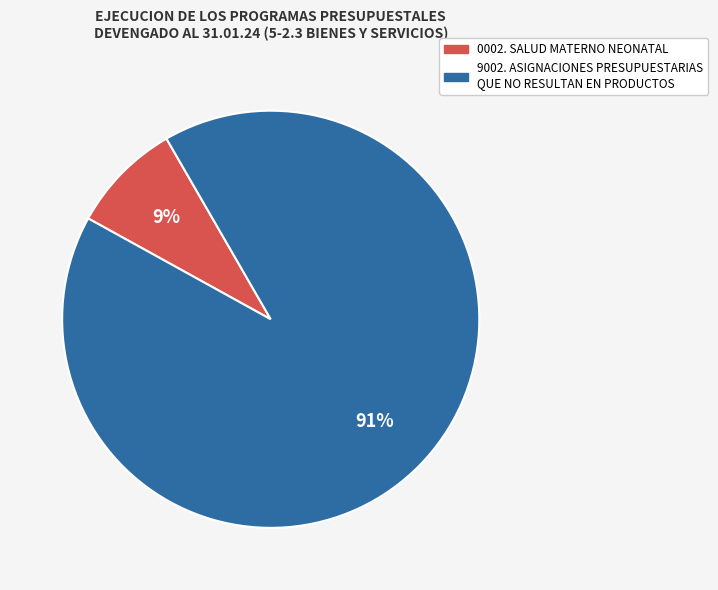

Does any single category account for the majority?

Yes